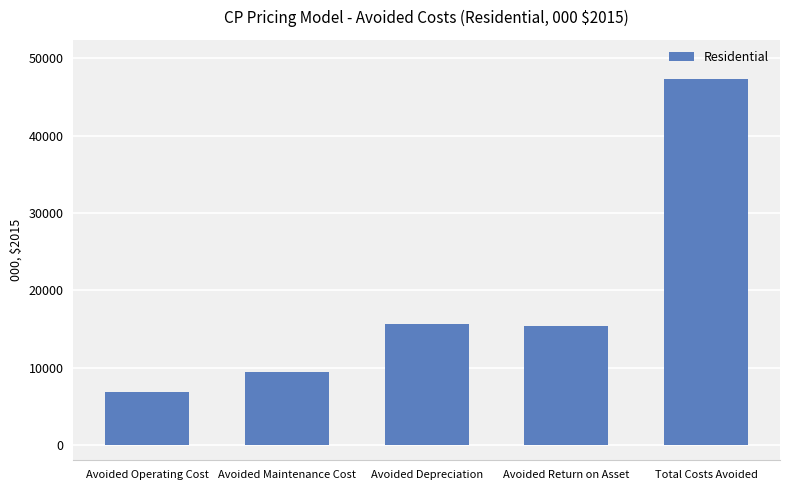

How many values exceed 15417?

3